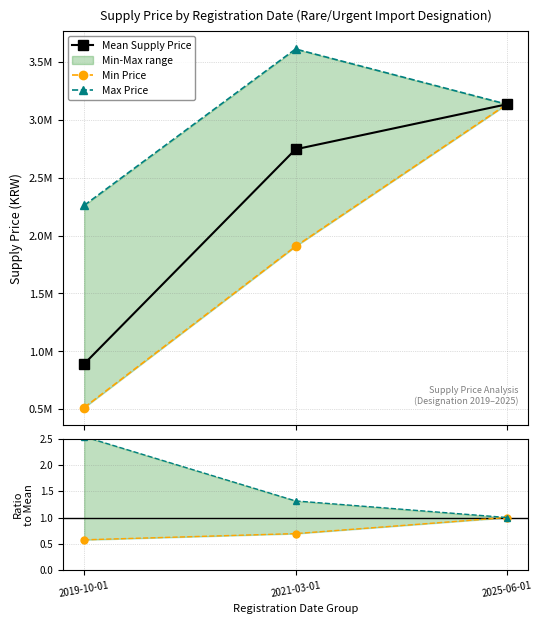

Is it true that Min Price equals 1906030.0 at 2021-03-01?

True